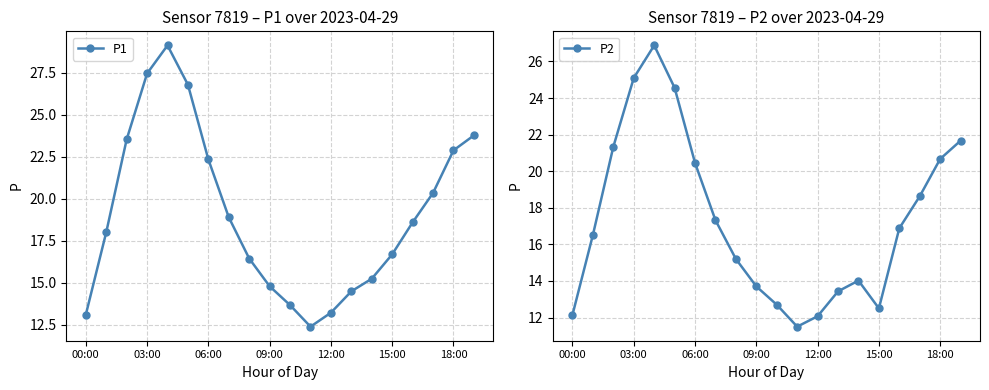

The P1 series shows 13.1 at 00:00. True or false?

True